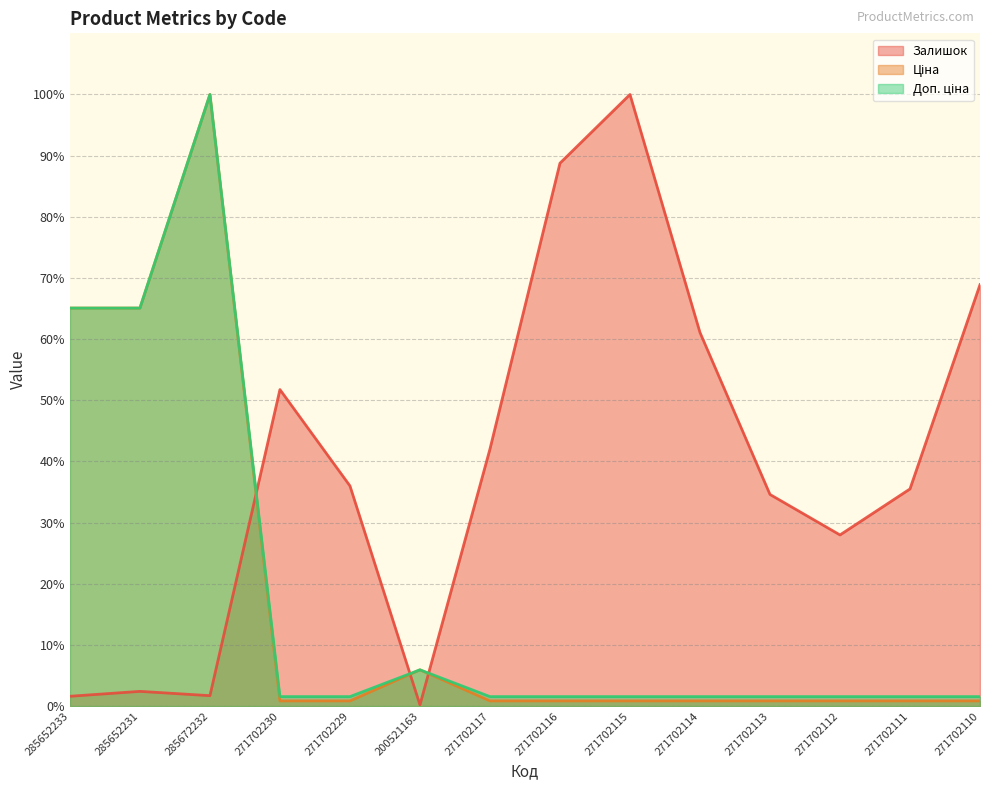

Where is Залишок nearest to the value 50?

271702230